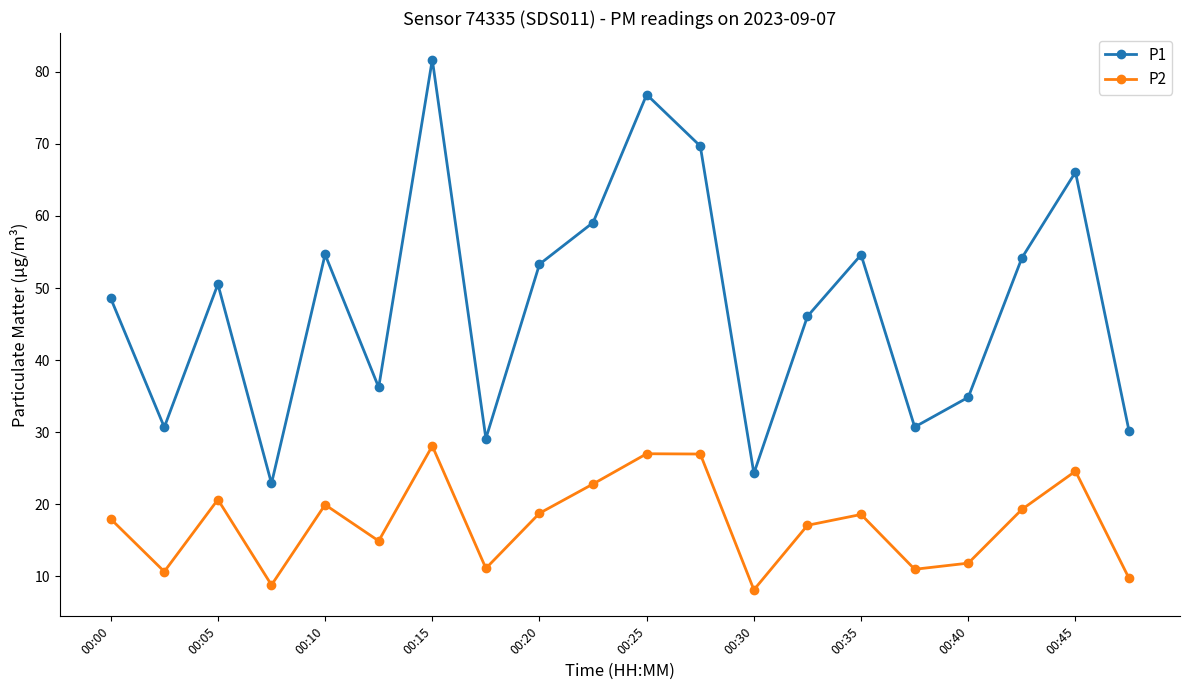

What is the minimum value shown in the chart?

8.2